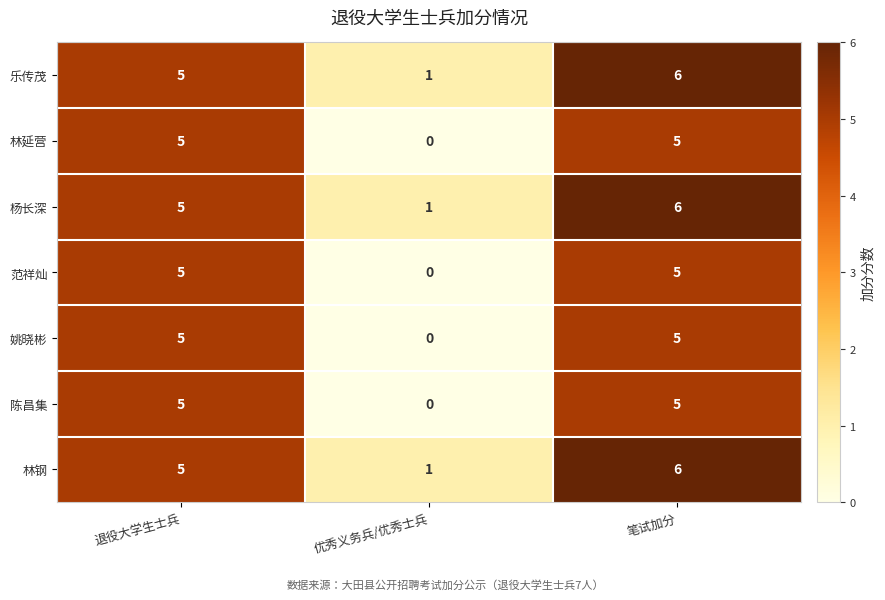

Reading left to right, transcribe all the data shown in this chart.

乐传茂: 退役大学生士兵=5	优秀义务兵/优秀士兵=1	笔试加分=6
林延营: 退役大学生士兵=5	优秀义务兵/优秀士兵=0	笔试加分=5
杨长深: 退役大学生士兵=5	优秀义务兵/优秀士兵=1	笔试加分=6
范祥灿: 退役大学生士兵=5	优秀义务兵/优秀士兵=0	笔试加分=5
姚晓彬: 退役大学生士兵=5	优秀义务兵/优秀士兵=0	笔试加分=5
陈昌集: 退役大学生士兵=5	优秀义务兵/优秀士兵=0	笔试加分=5
林钢: 退役大学生士兵=5	优秀义务兵/优秀士兵=1	笔试加分=6